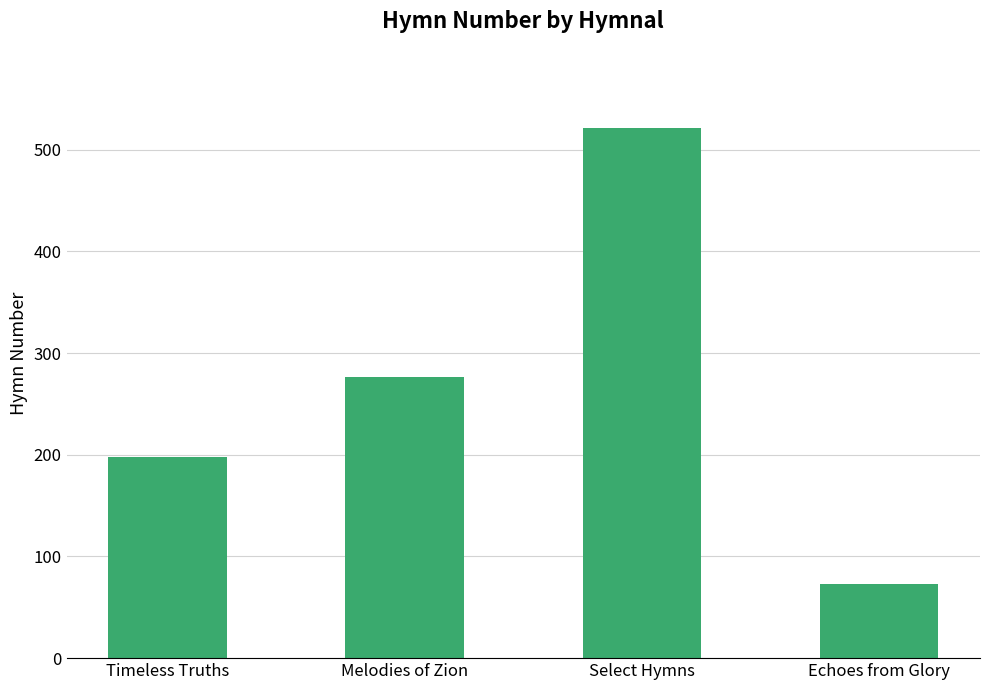

What is the average value?

267